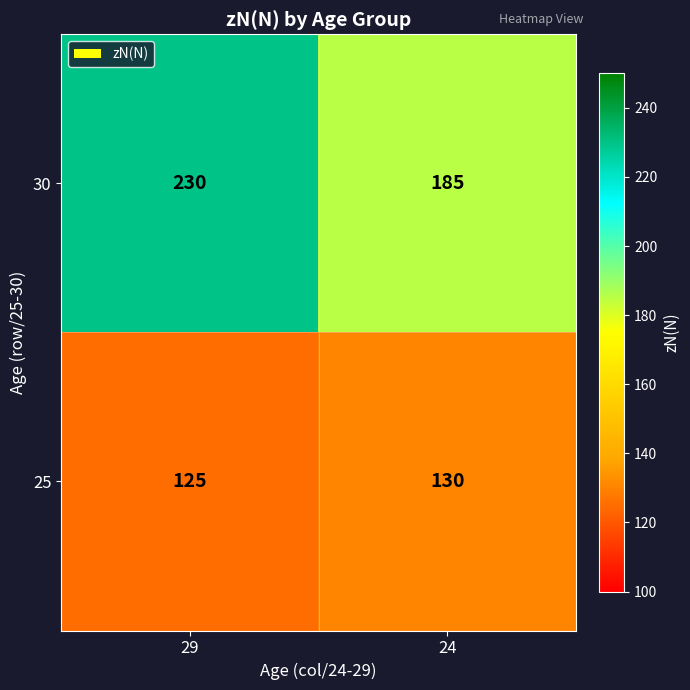

The 30 series shows 185 at 24. True or false?

True